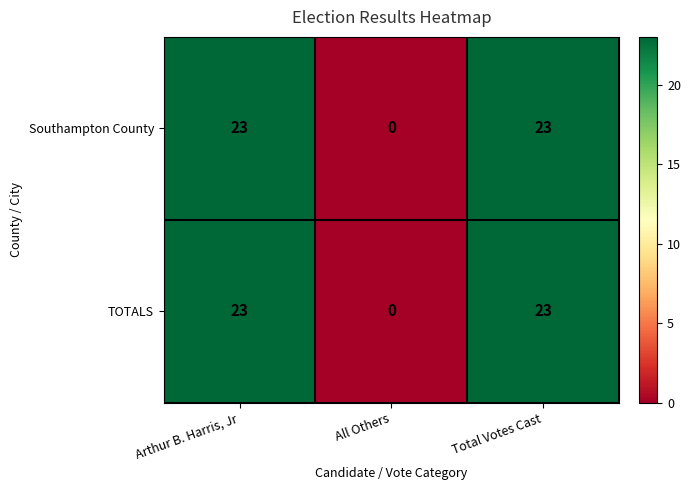

How many values in the TOTALS series are below 23?

1